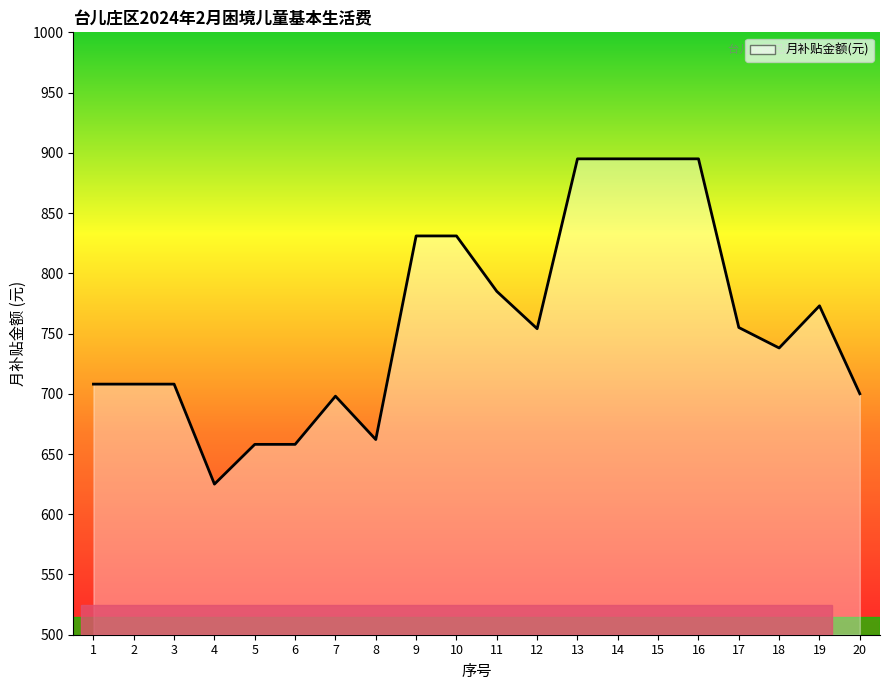

What is the difference between the maximum and minimum values?

270